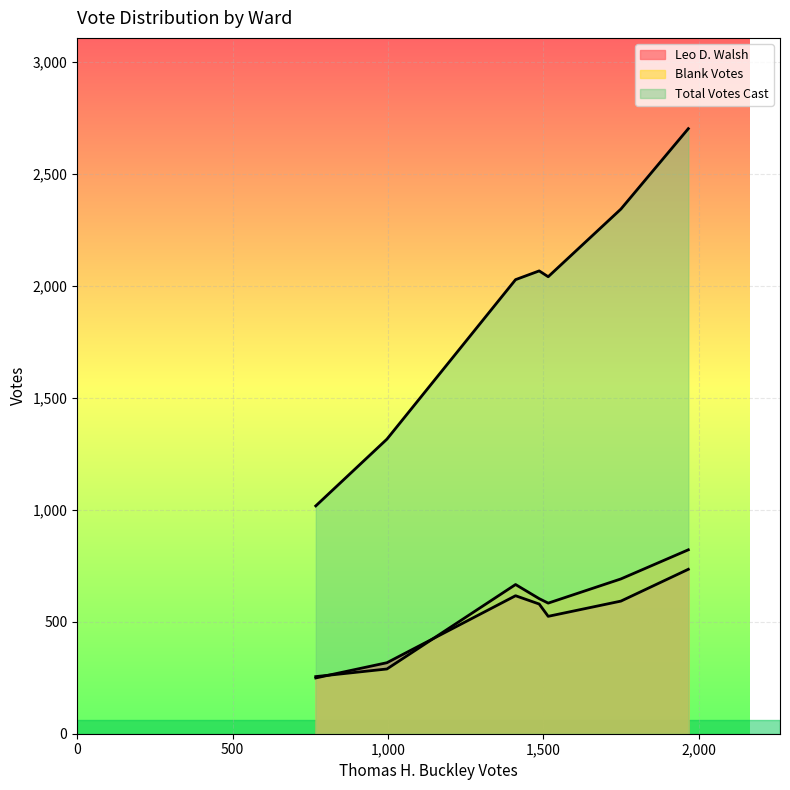

The value of Total Votes Cast at Ward 2 is 808. True or false?

False